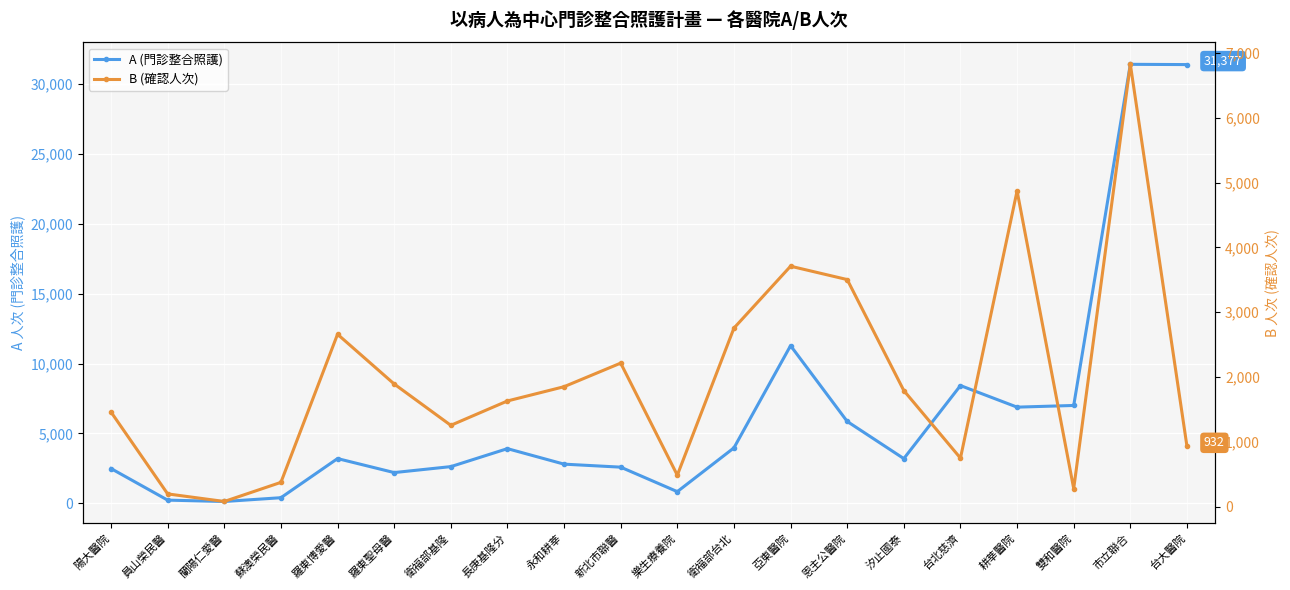

How many categories are shown in the chart?

20